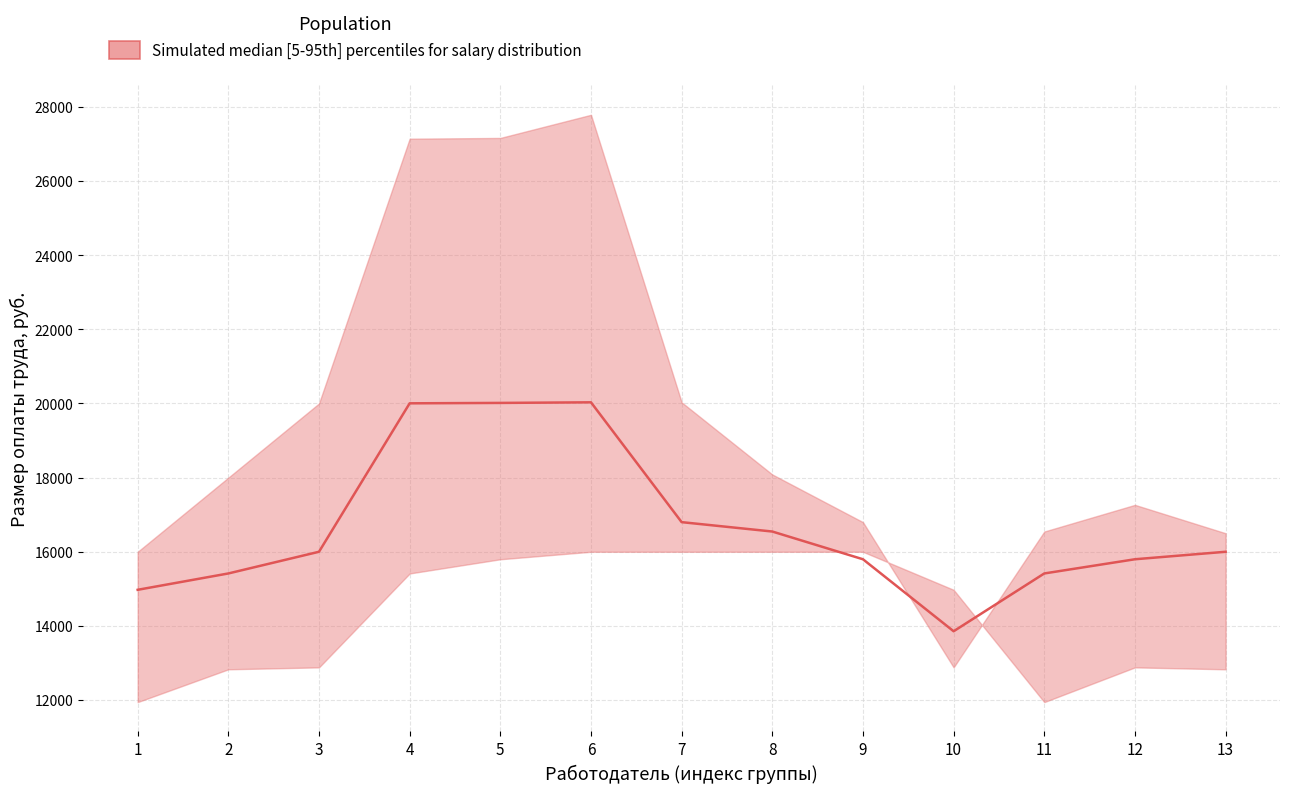

Which category has the lowest value across all series?

10